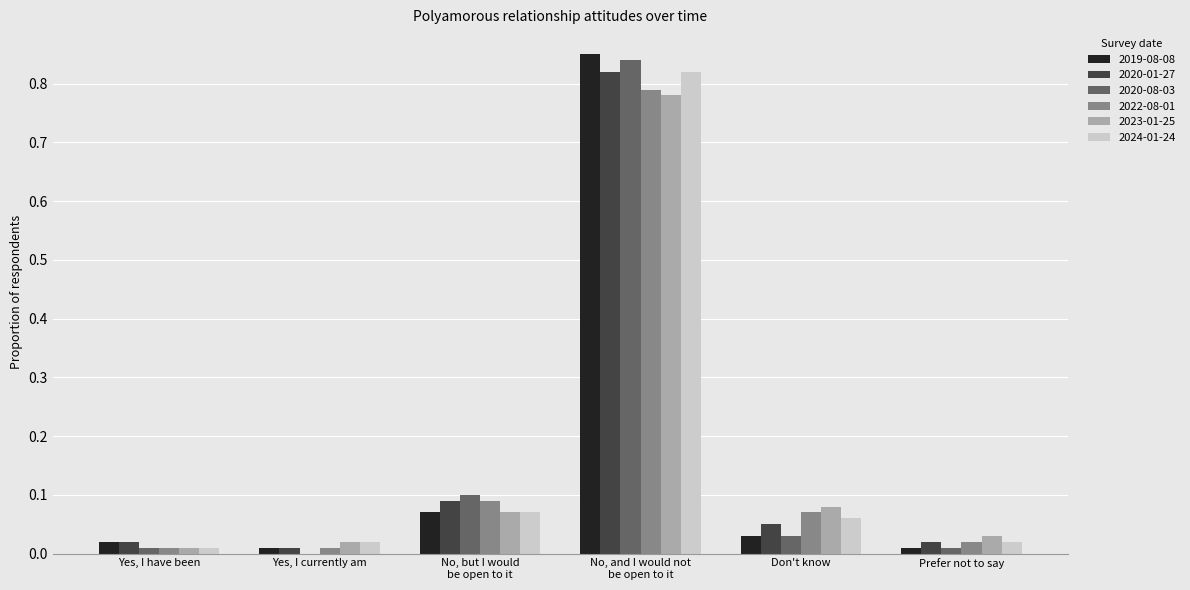

What is the sum of all 2020-01-27 values?

1.0